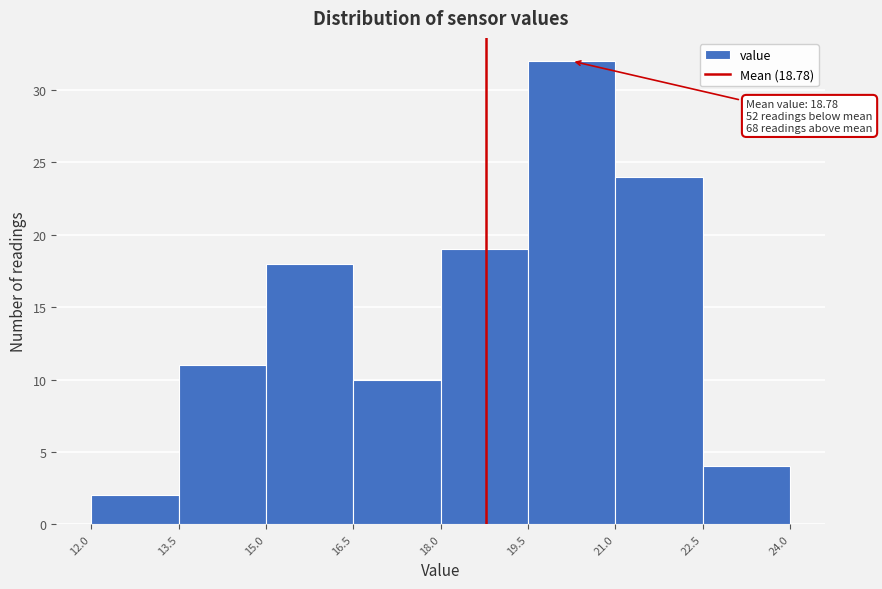

Which range on the x-axis has the tallest bar?

19.5 to 21.0